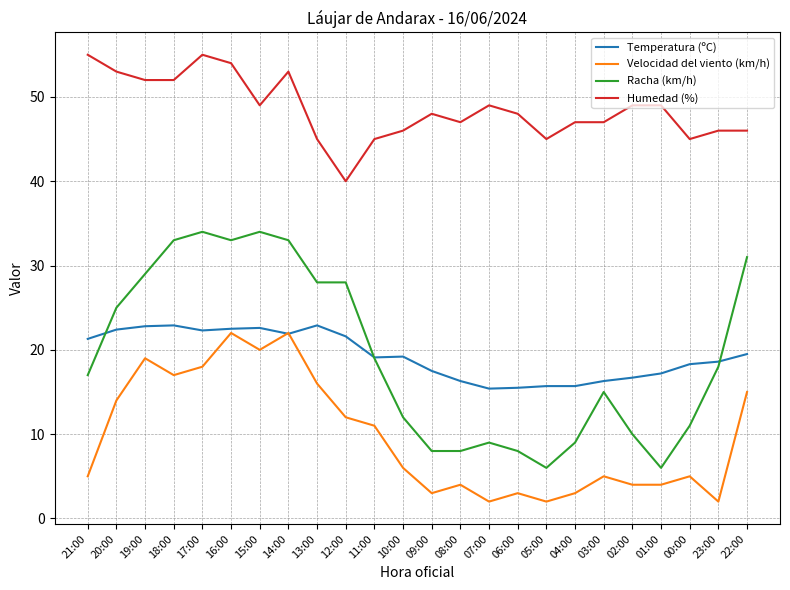

List the series in order of their peak value, highest first.

Humedad (%), Racha (km/h), Temperatura (ºC), Velocidad del viento (km/h)